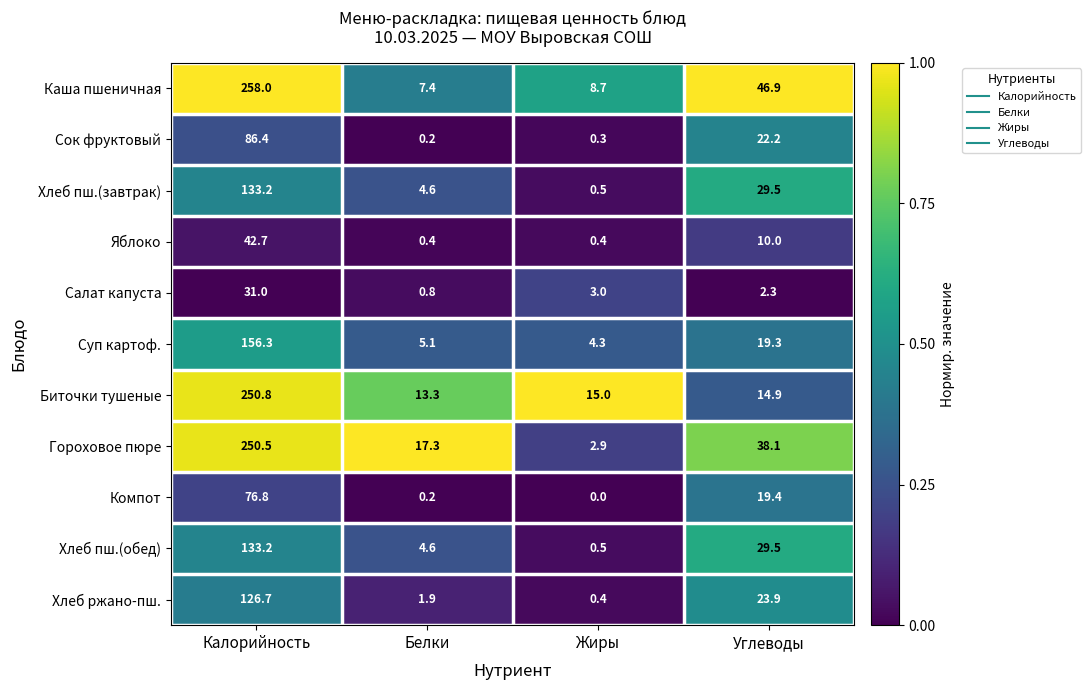

At which label is Каша пшеничная closest to 132?

Углеводы